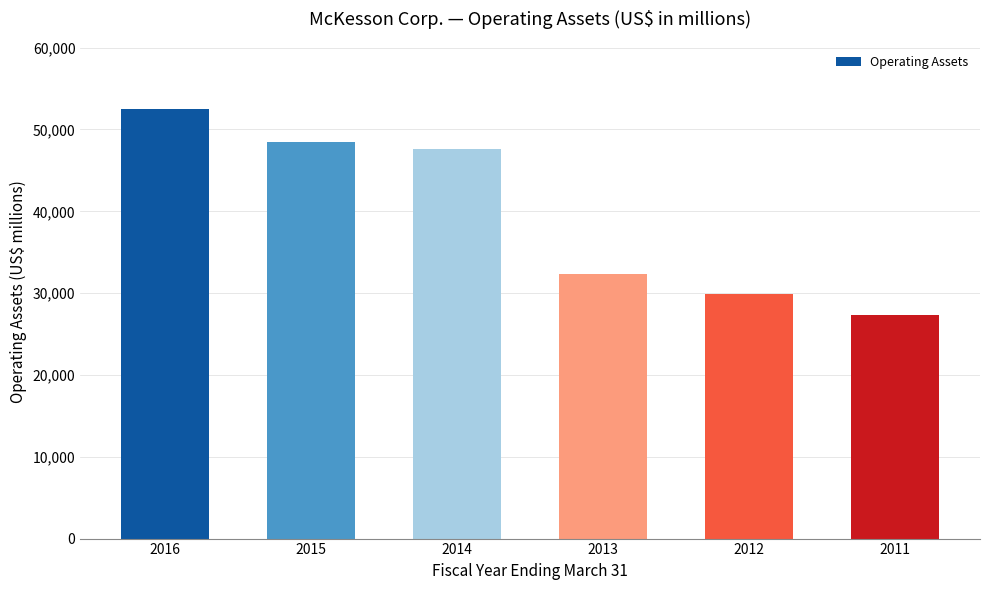

Does the chart contain stacked bars?

No